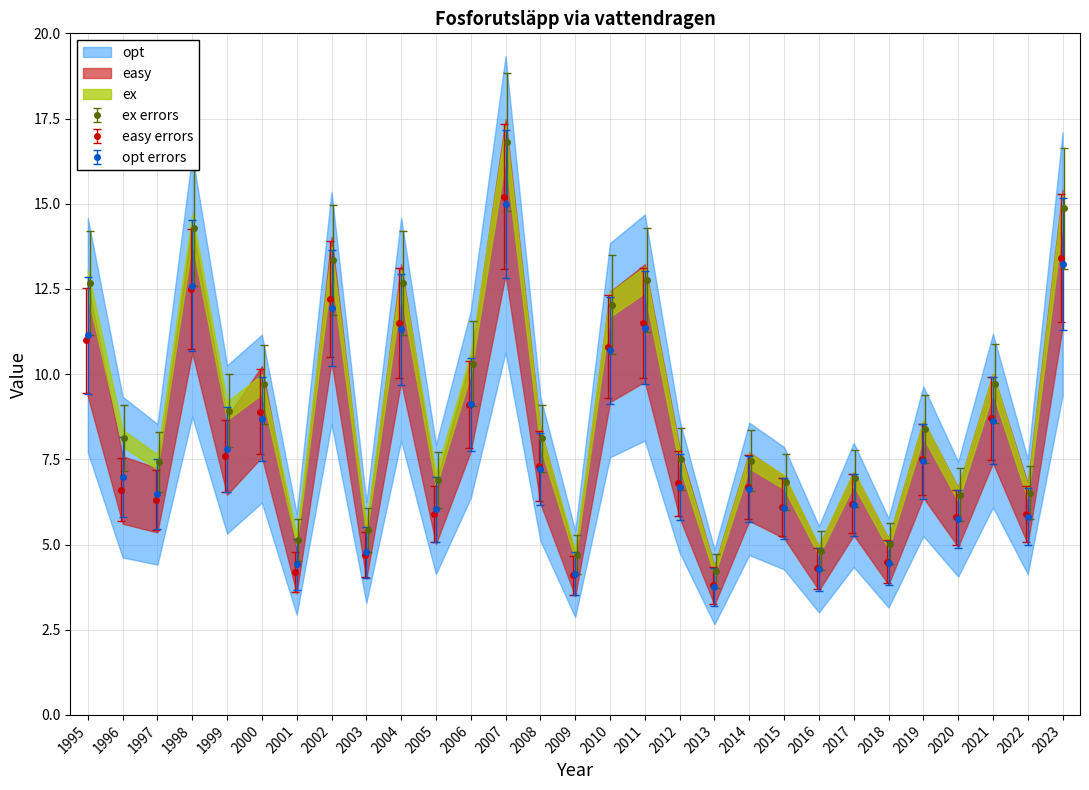

At how many categories does at least one series exceed 10?

11